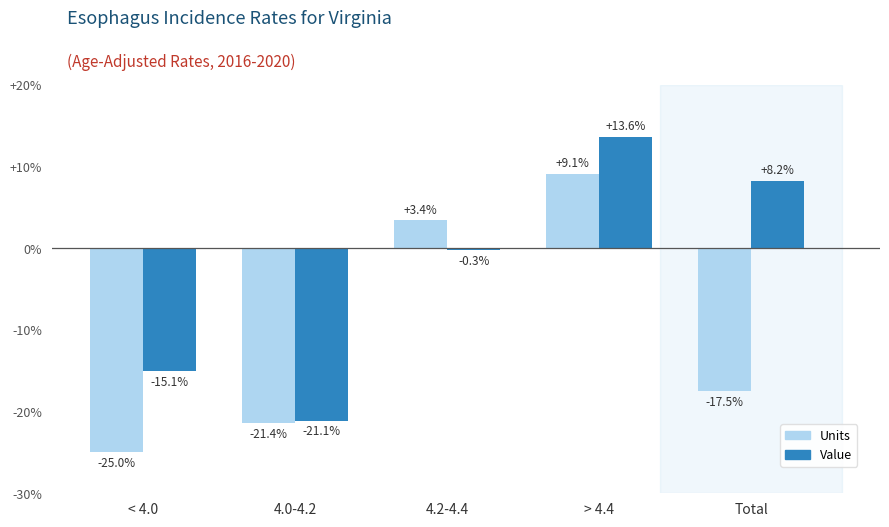

Are the bars grouped side by side (vs. stacked)?

Yes